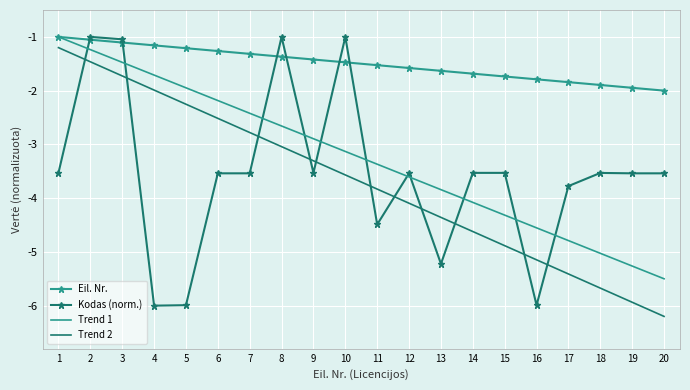

The Eil. Nr. series shows -0.3 at 2. True or false?

False